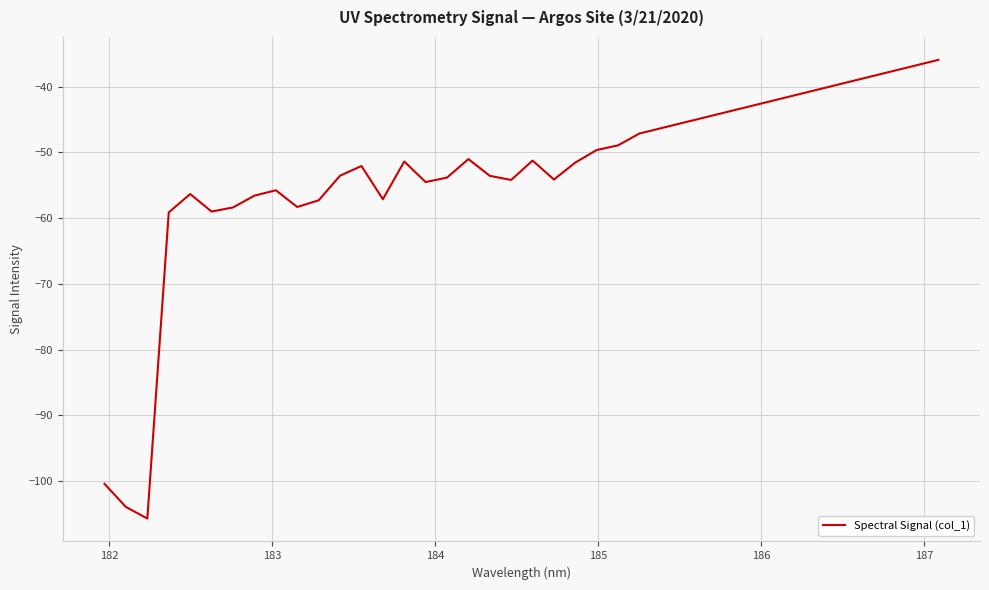

What is the minimum value shown in the chart?

-105.7